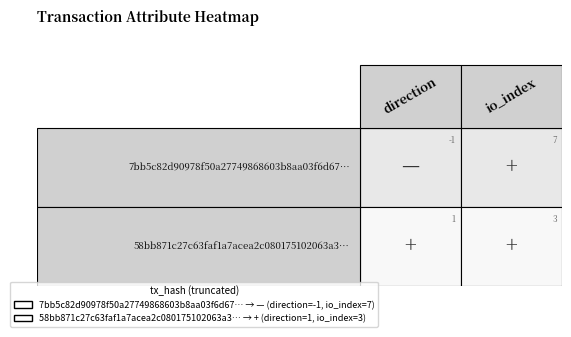

How many values in 7bb5c82d90978f50a27749868603b8aa03f6d67 are above zero?

1